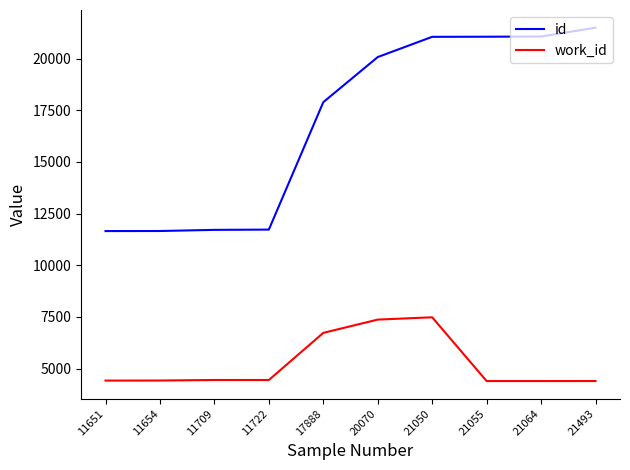

What is the lowest value of the work_id series?

4393